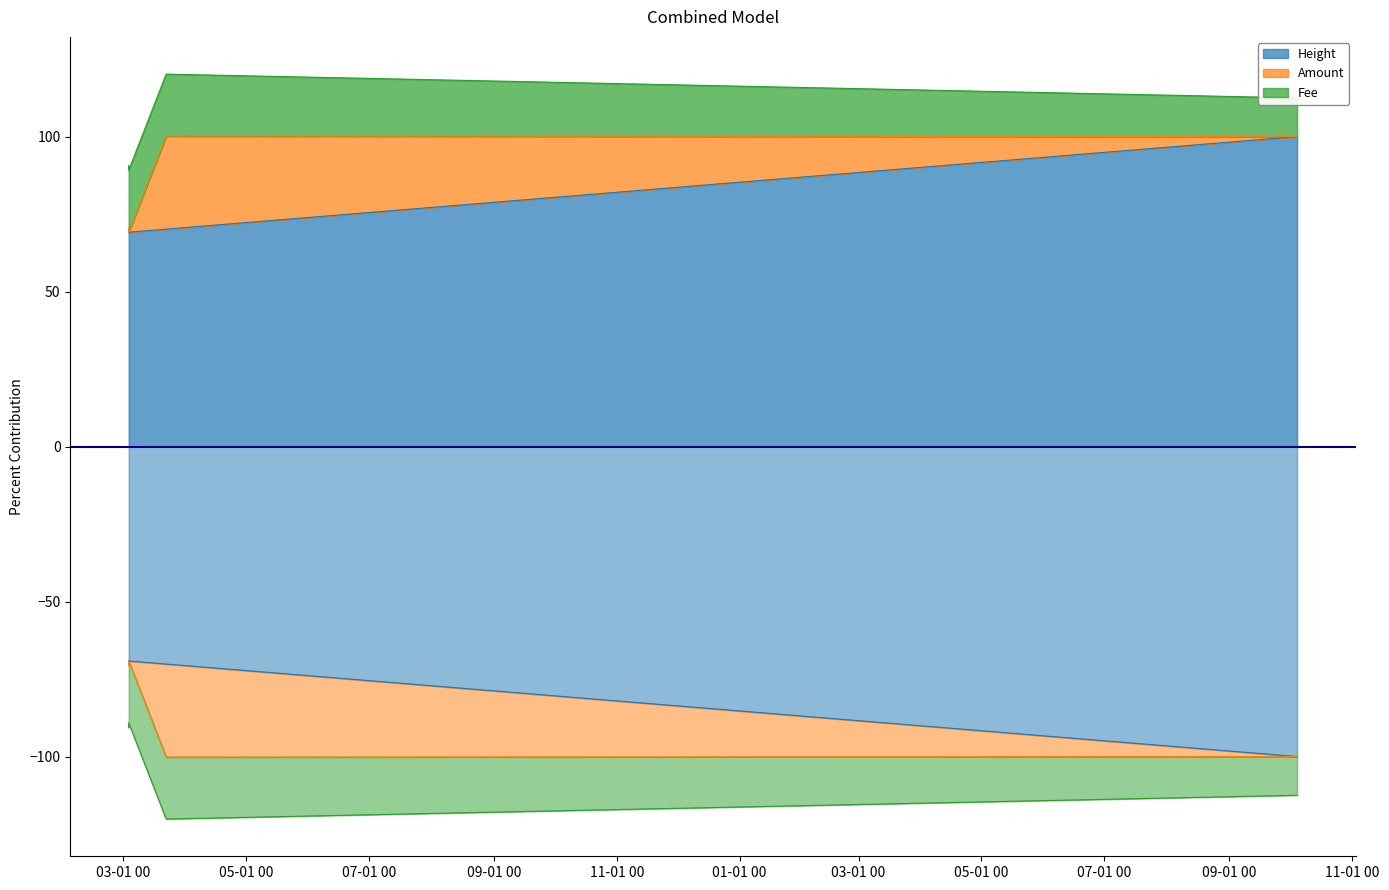

Which has a higher value, 2018-03-03 21:03:07 or 2018-03-03 20:50:17?

2018-03-03 21:03:07